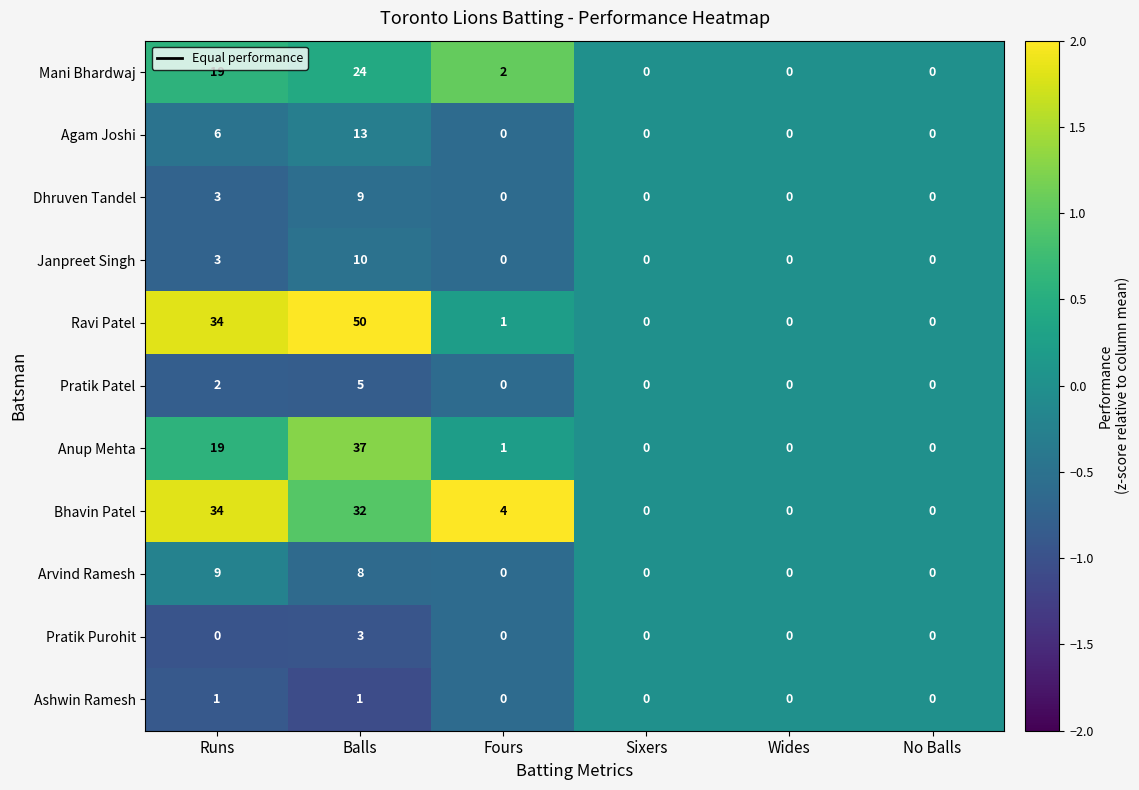

At Balls, list the series in order from smallest to largest.

Ashwin Ramesh, Pratik Purohit, Pratik Patel, Arvind Ramesh, Dhruven Tandel, Janpreet Singh, Agam Joshi, Mani Bhardwaj, Bhavin Patel, Anup Mehta, Ravi Patel